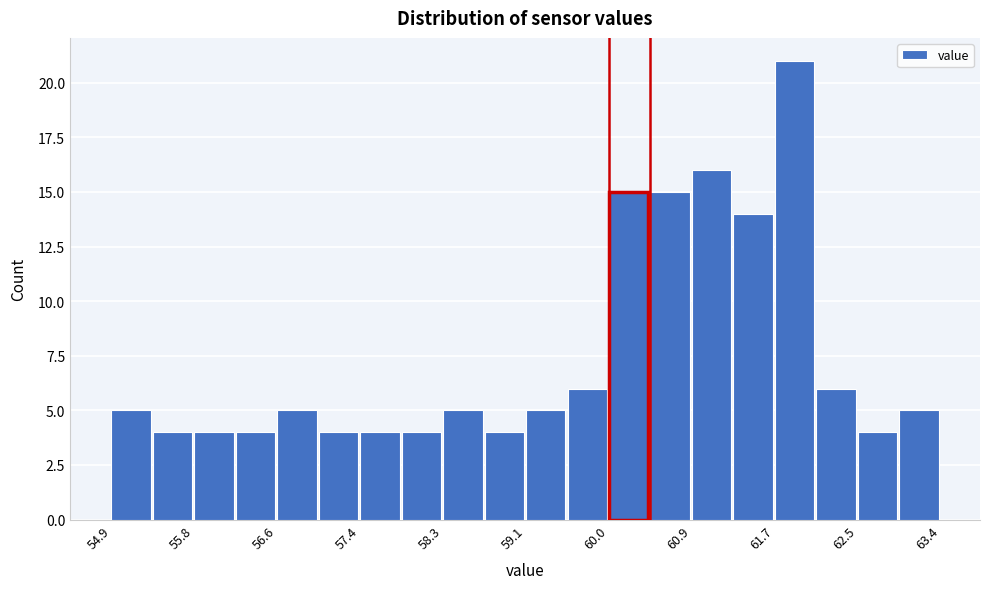

How tall is the bar that spans 56.2 to 56.6 on the x-axis? Neither the bar edges nor the heights are printed on the chart, so give them approximately, as read against the axes.

4